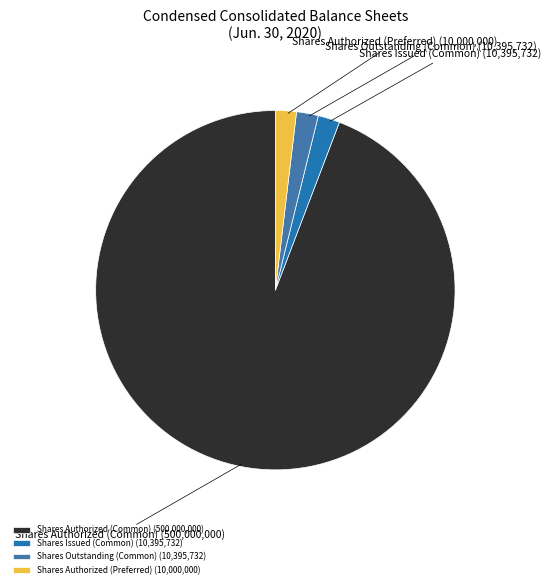

Which slice is the largest?

Shares Authorized (Common) (500,000,000)